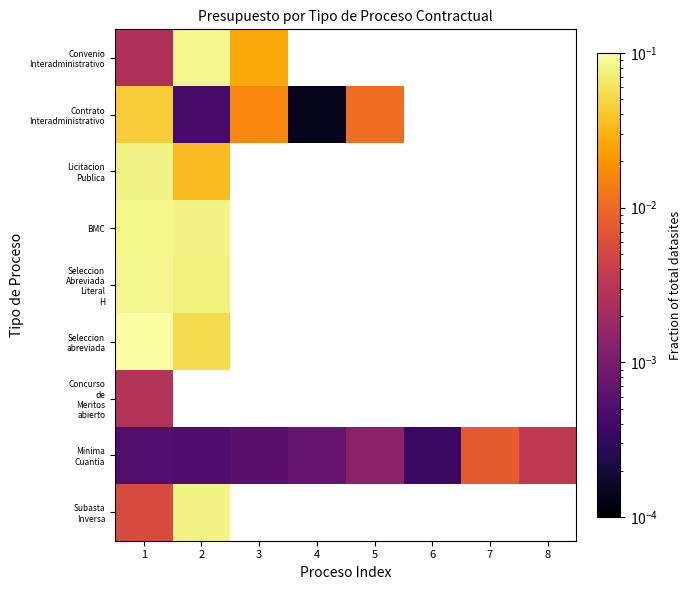

Where is Concurso de Meritos abierto nearest to the value 0?

1